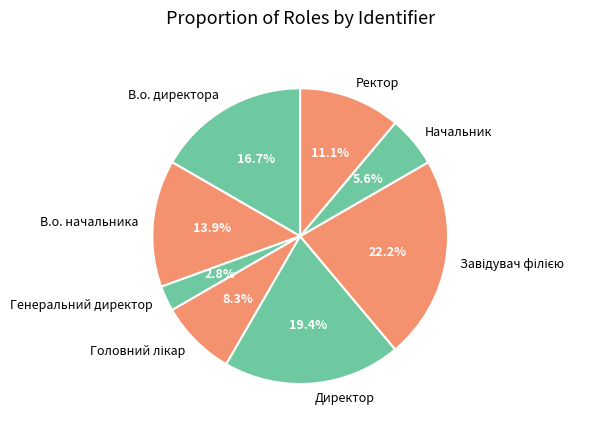

What portion of the pie excludes Ректор?

88.9%